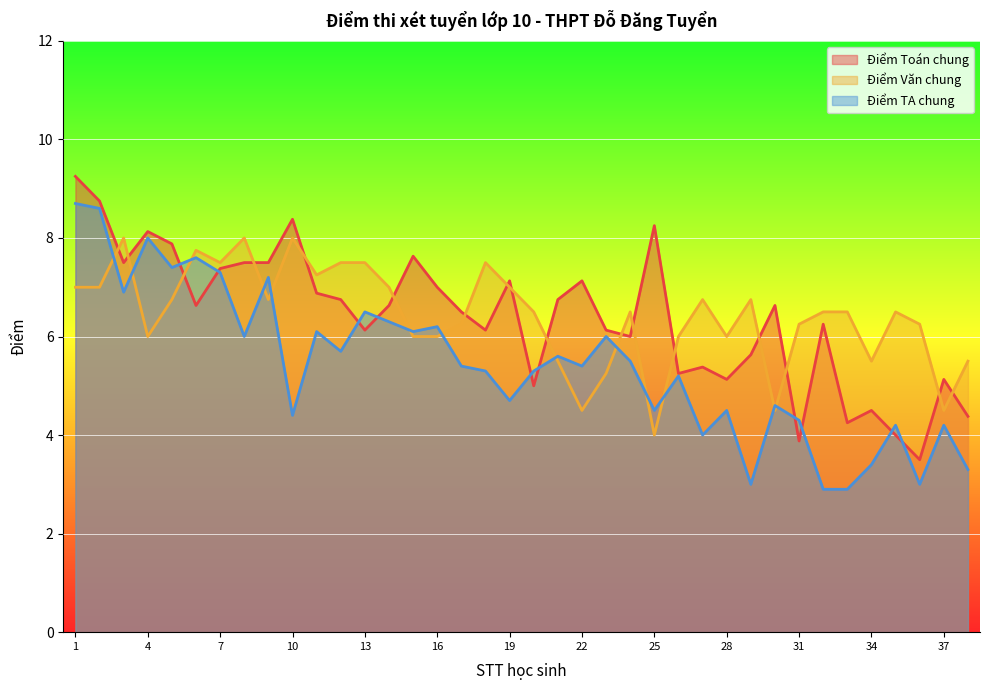

What is the greatest value displayed?

9.2